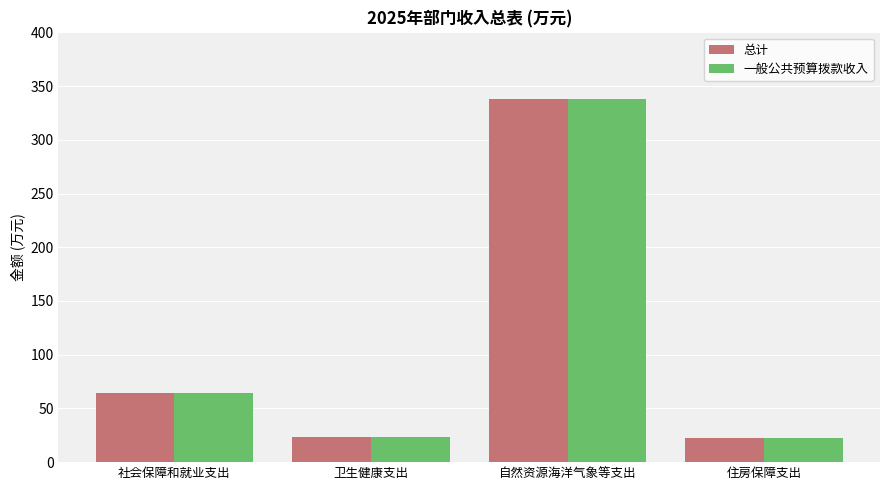

What position from the right is 社会保障和就业支出?

4